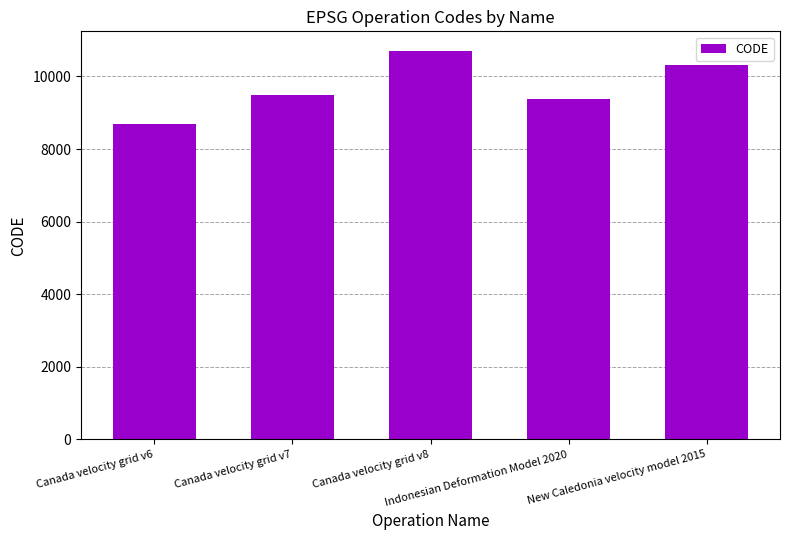

True or false: the data shows 9483 at Canada velocity grid v7.

True